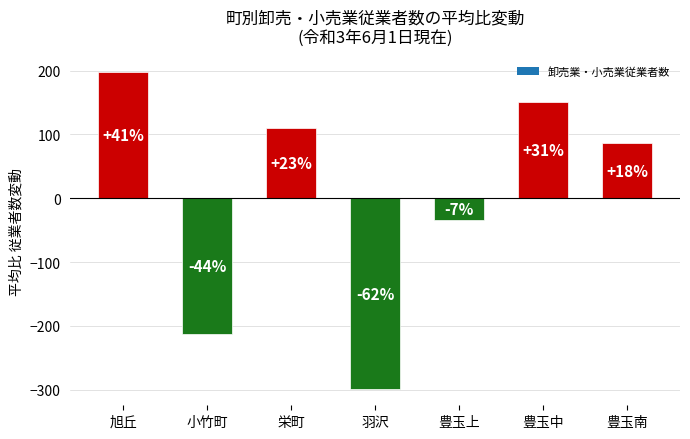

How many bars are there in total?

7